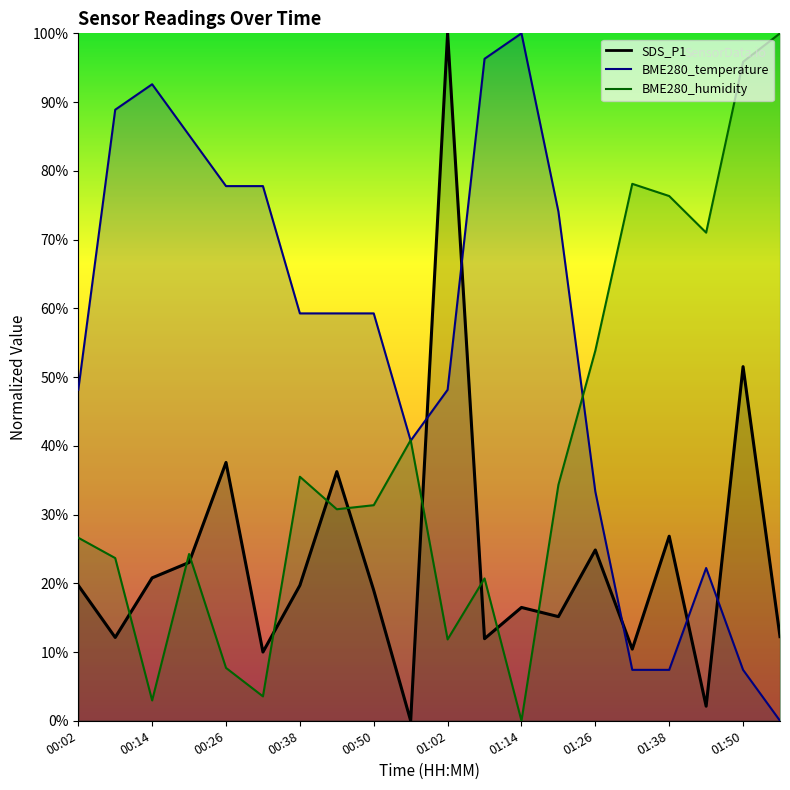

At 01:26, list the series in order from smallest to largest.

SDS_P1, BME280_temperature, BME280_humidity